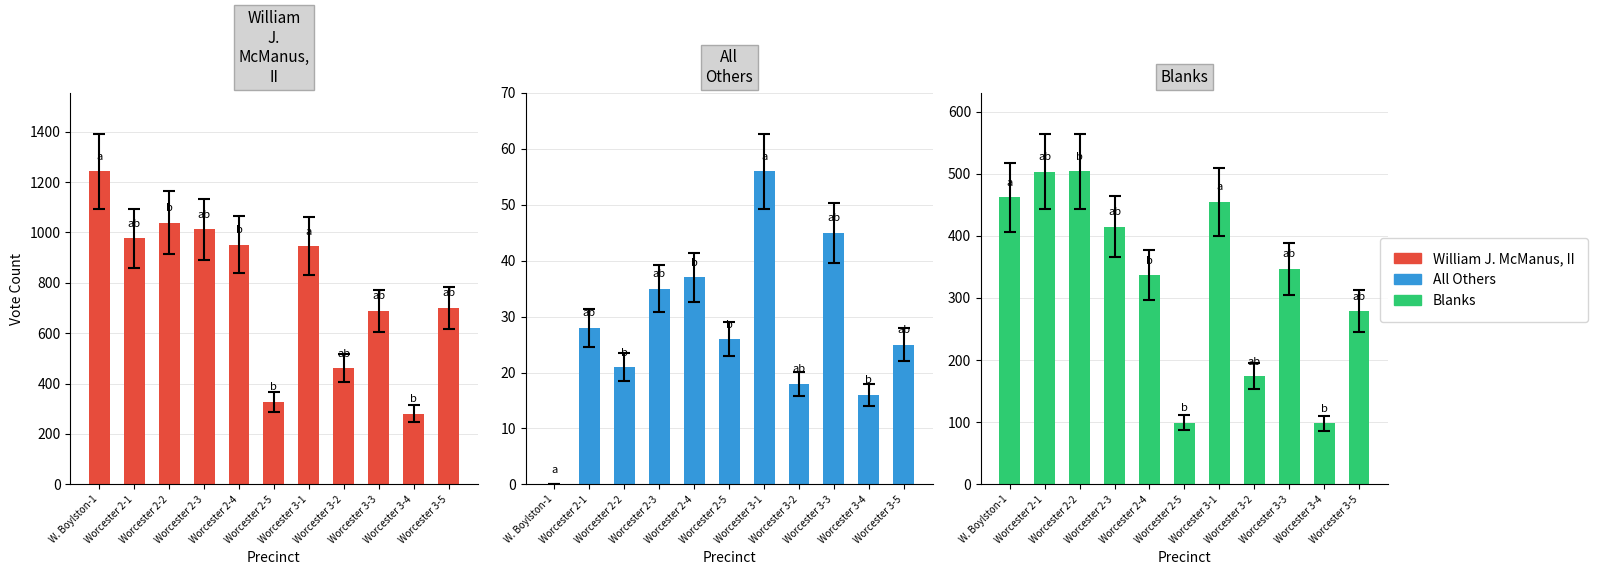

How many categories are shown in the chart?

11